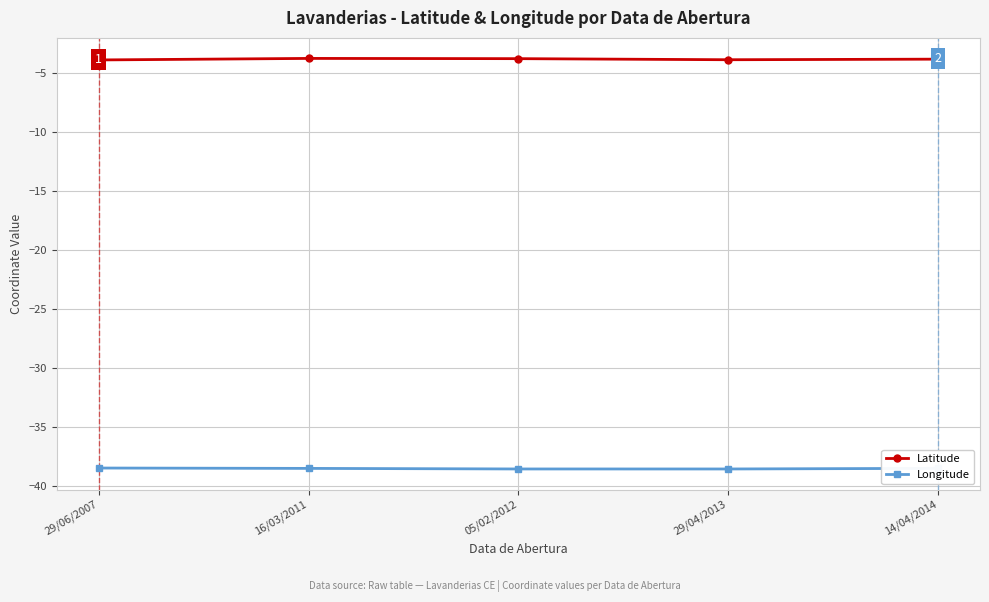

What is the label of the 3rd point from the left?

05/02/2012